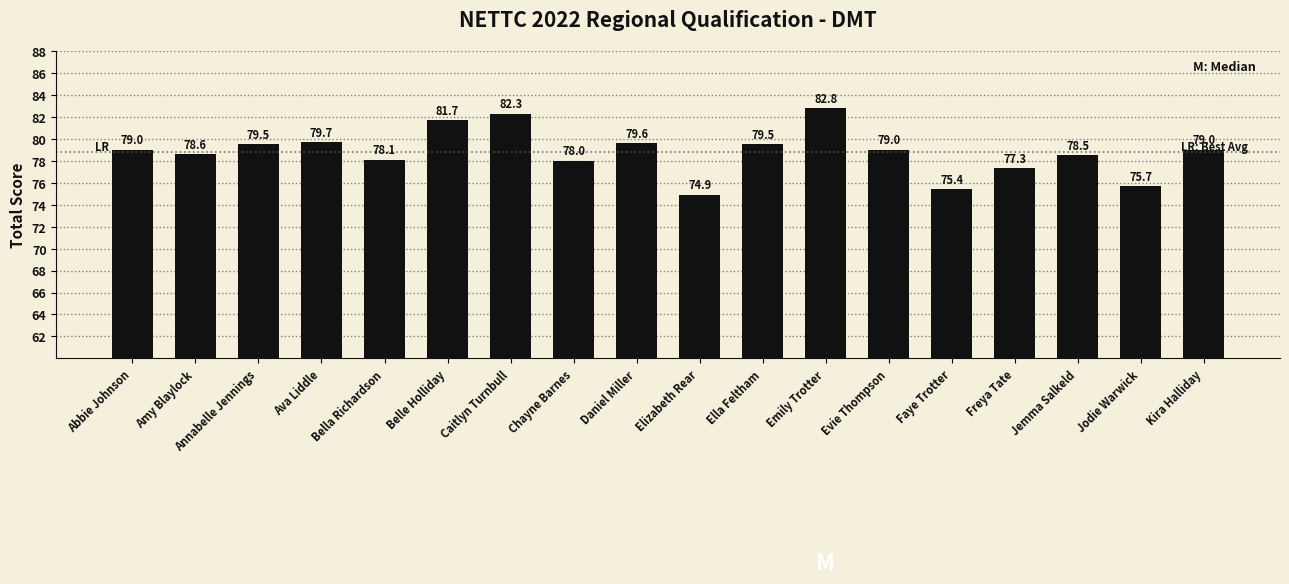

What is the smallest value displayed?

74.9